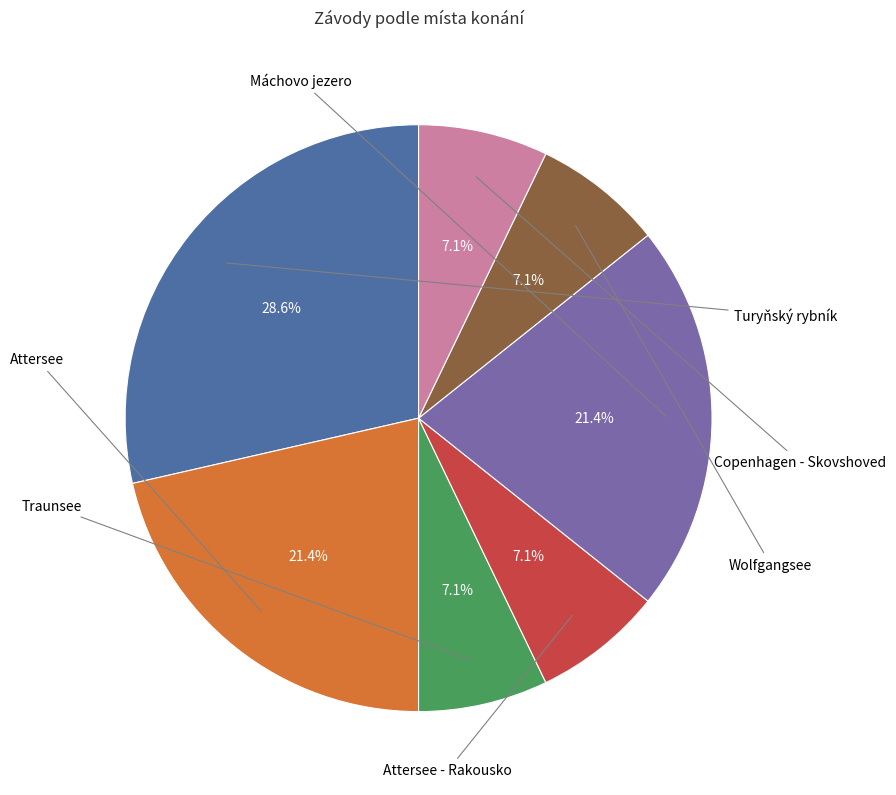

Is there a majority slice in this chart?

No